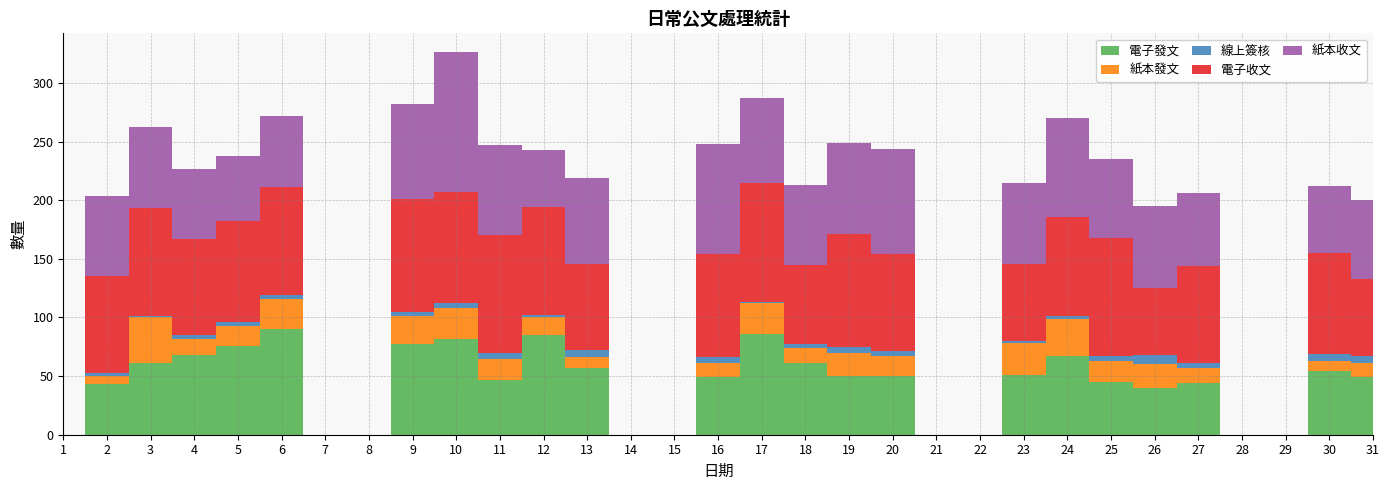

Reading left to right, what are all the values shown in this chart?

電子發文: 0	43	61	68	76	90	0	0	77	82	47	85	57	0	0	49	86	61	50	50	0	0	51	67	45	40	44	0	0	54	49
紙本發文: 0	7	39	14	17	26	0	0	24	26	18	15	9	0	0	12	26	13	20	17	0	0	27	32	18	20	13	0	0	9	12
線上簽核: 0	3	1	3	3	3	0	0	4	4	5	2	6	0	0	5	1	3	5	4	0	0	2	2	4	8	4	0	0	6	6
電子收文: 0	82	92	82	86	92	0	0	96	95	100	92	74	0	0	88	102	68	96	83	0	0	66	85	101	57	83	0	0	86	66
紙本收文: 0	69	69	60	56	61	0	0	81	119	77	49	73	0	0	94	72	68	78	90	0	0	69	84	67	70	62	0	0	57	67